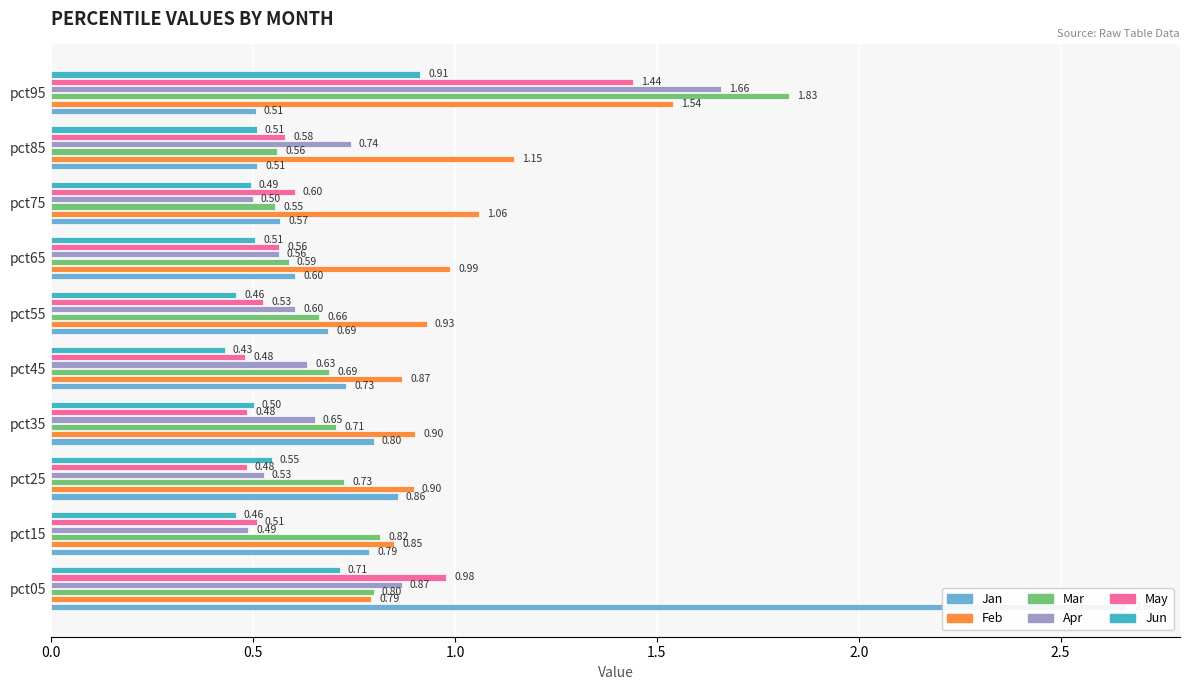

What is the minimum value shown in the chart?

0.4